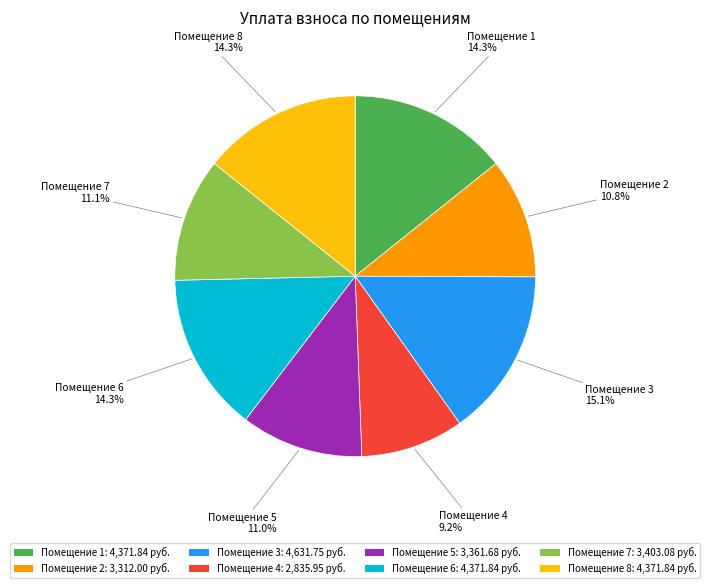

How many slices are in this pie chart?

8